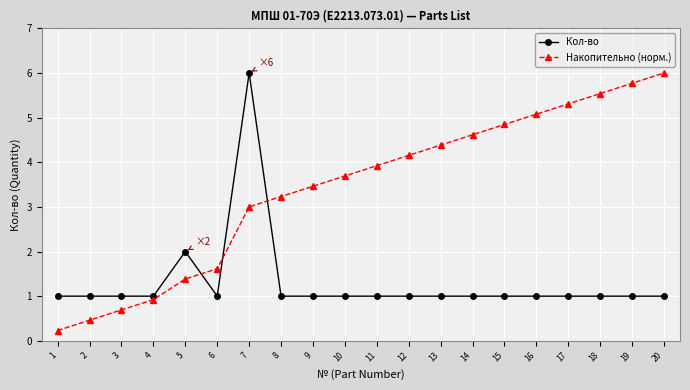

At which label does Кол-во reach its peak?

7